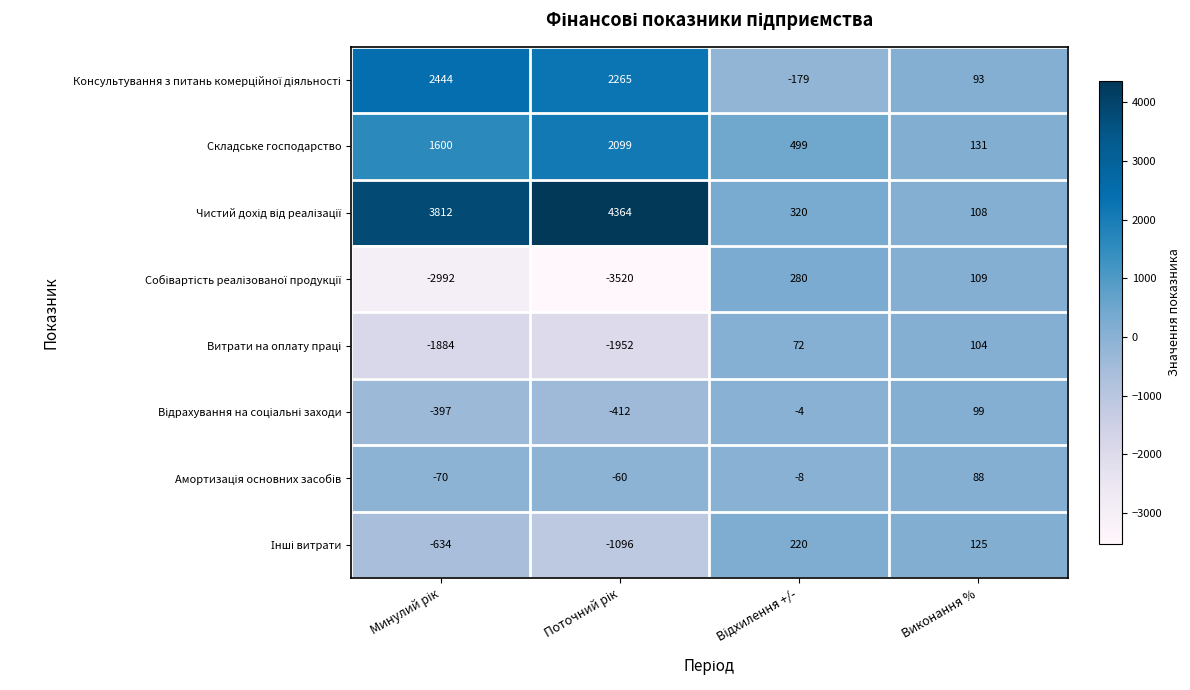

Count the number of data series in this chart.

8